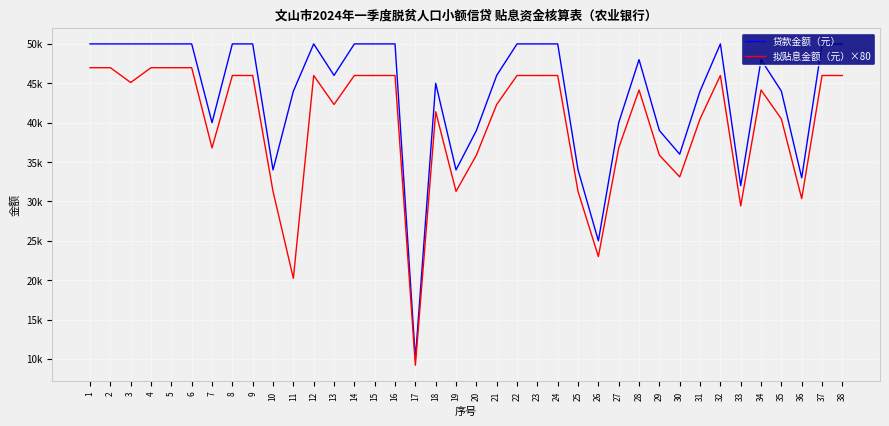

Reading right to left, list all the values displayed in this chart.

贷款金额（元）: 38=50000.0	37=50000.0	36=33000.0	35=44000.0	34=48000.0	33=32000.0	32=50000.0	31=44000.0	30=36000.0	29=39000.0	28=48000.0	27=40000.0	26=25000.0	25=34000.0	24=50000.0	23=50000.0	22=50000.0	21=46000.0	20=39000.0	19=34000.0	18=45000.0	17=10000.0	16=50000.0	15=50000.0	14=50000.0	13=46000.0	12=50000.0	11=44000.0	10=34000.0	9=50000.0	8=50000.0	7=40000.0	6=50000.0	5=50000.0	4=50000.0	3=50000.0	2=50000.0	1=50000.0
拟贴息金额（元）×80: 38=45988.8	37=45988.8	36=30352.8	35=40470.4	34=44149.6	33=29432.8	32=45988.8	31=40470.4	30=33112.0	29=35871.2	28=44149.6	27=36791.2	26=22994.4	25=31272.8	24=45988.8	23=45988.8	22=45988.8	21=42309.6	20=35871.2	19=31272.8	18=41390.4	17=9197.6	16=45988.8	15=45988.8	14=45988.8	13=42309.6	12=45988.8	11=20235.2	10=31272.8	9=45988.8	8=45988.8	7=36791.2	6=46978.4	5=46978.4	4=46978.4	3=45099.2	2=46978.4	1=46978.4